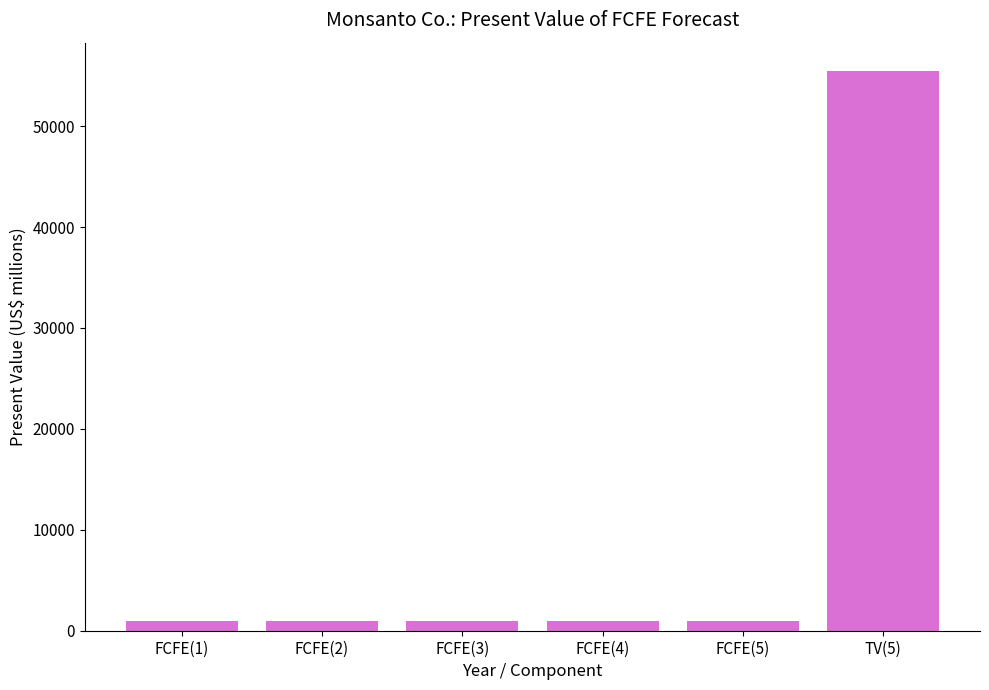

What is the sum of all values?

60246